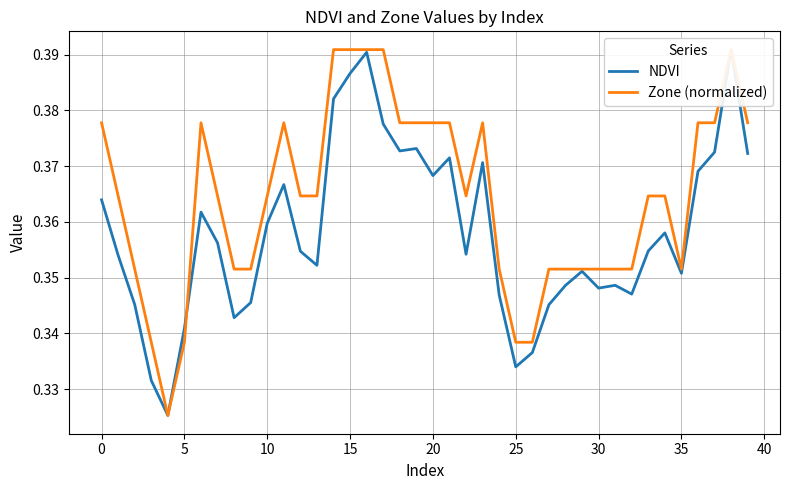

Reading right to left, transcribe all the data shown in this chart.

NDVI: 0.4	0.4	0.4	0.4	0.4	0.4	0.4	0.3	0.3	0.3	0.4	0.3	0.3	0.3	0.3	0.3	0.4	0.4	0.4	0.4	0.4	0.4	0.4	0.4	0.4	0.4	0.4	0.4	0.4	0.4	0.3	0.3	0.4	0.4	0.3	0.3	0.3	0.3	0.4	0.4
Zone (normalized): 0.4	0.4	0.4	0.4	0.4	0.4	0.4	0.4	0.4	0.4	0.4	0.4	0.4	0.3	0.3	0.4	0.4	0.4	0.4	0.4	0.4	0.4	0.4	0.4	0.4	0.4	0.4	0.4	0.4	0.4	0.4	0.4	0.4	0.4	0.3	0.3	0.3	0.4	0.4	0.4